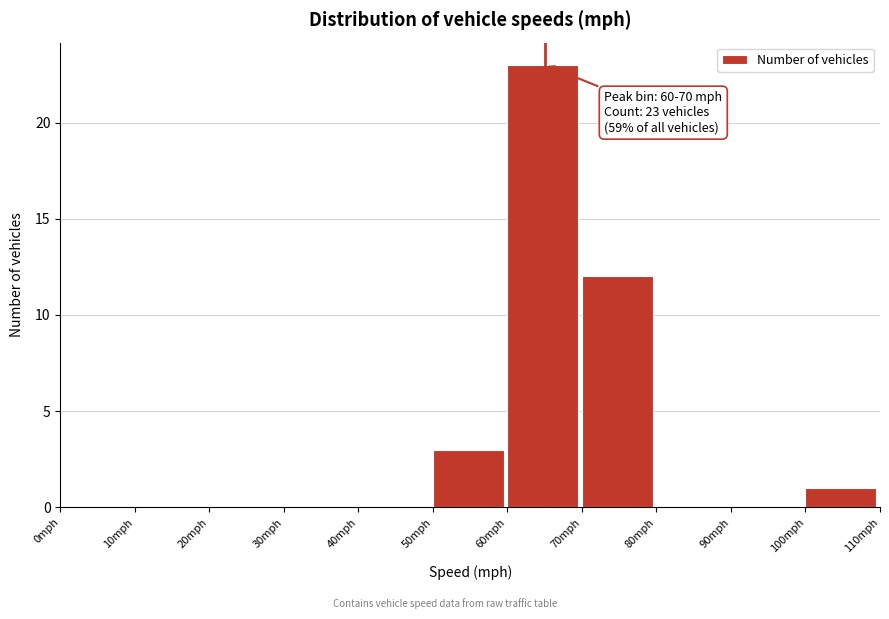

Over which range of the x-axis is the bar tallest?

60 to 70